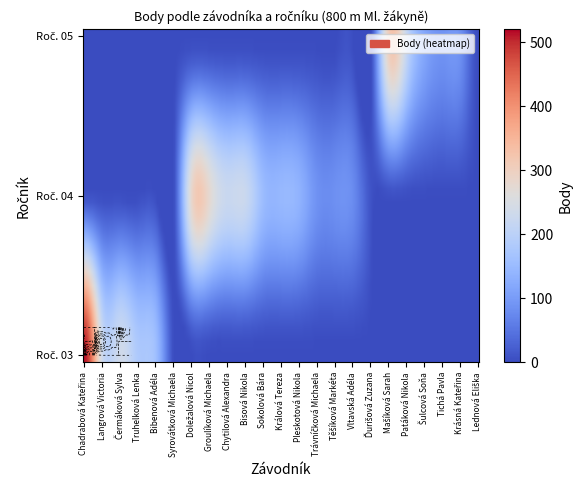

List the series in order of their peak value, lowest first.

04, 05, 03